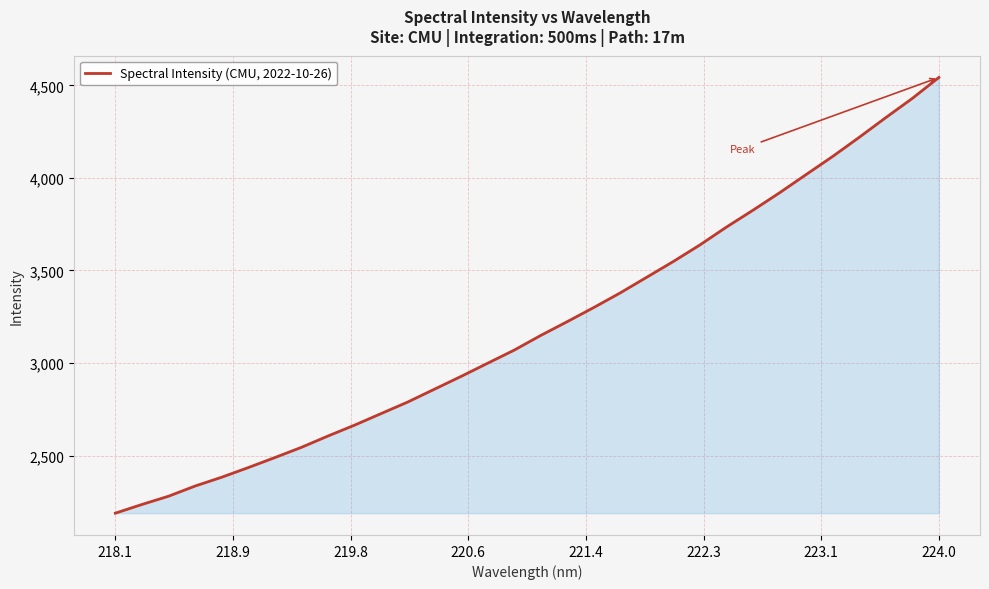

What is the difference between the maximum and minimum values?

2353.6